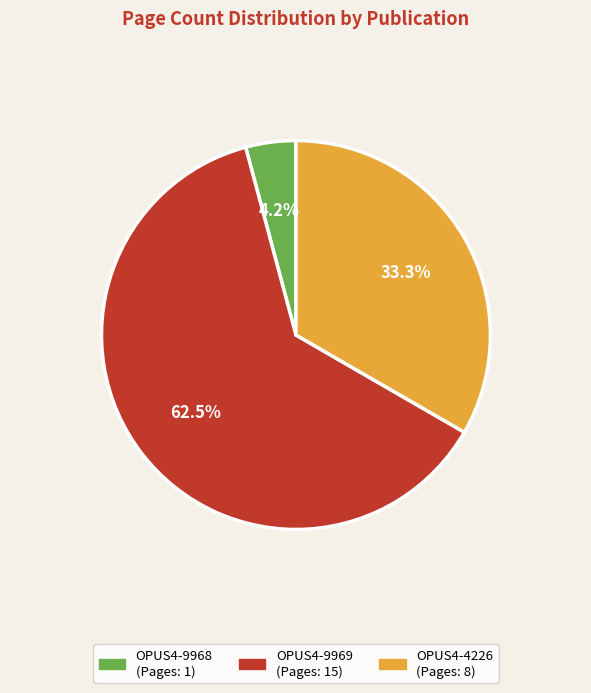

To the nearest percent, what is the difference between the largest and smallest slice percentages?

58%